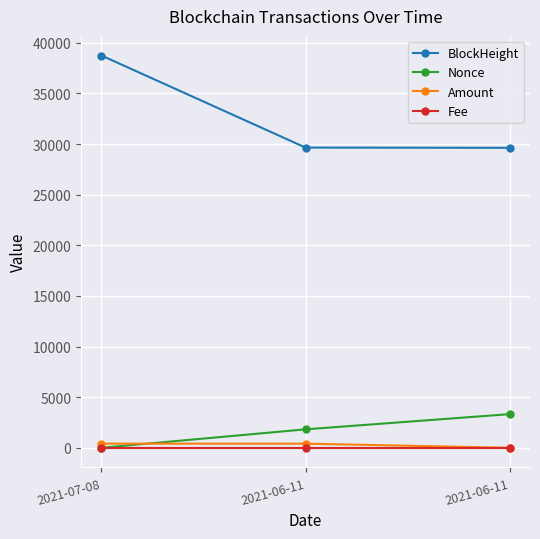

Reading right to left, transcribe all the data shown in this chart.

BlockHeight: 2021-06-11=29634.0	2021-06-11=29657.0	2021-07-08=38753.0
Nonce: 2021-06-11=3324.0	2021-06-11=1823.0	2021-07-08=0.0
Amount: 2021-06-11=2.0	2021-06-11=408.0	2021-07-08=409.0
Fee: 2021-06-11=0.0	2021-06-11=0.0	2021-07-08=0.0